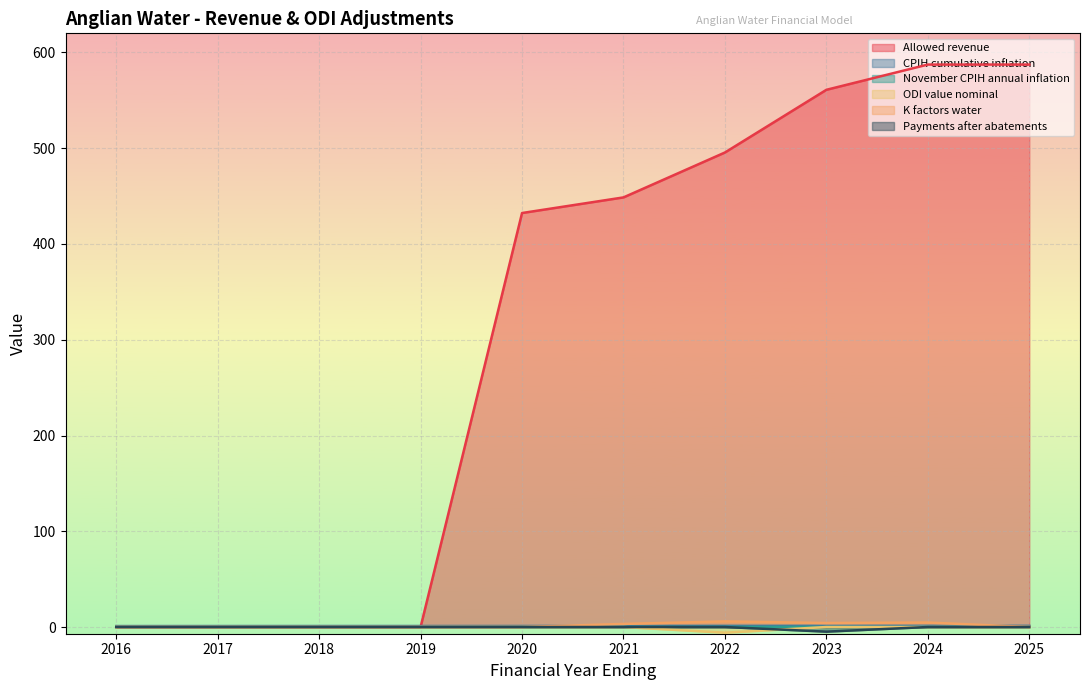

How many series are shown in this chart?

6